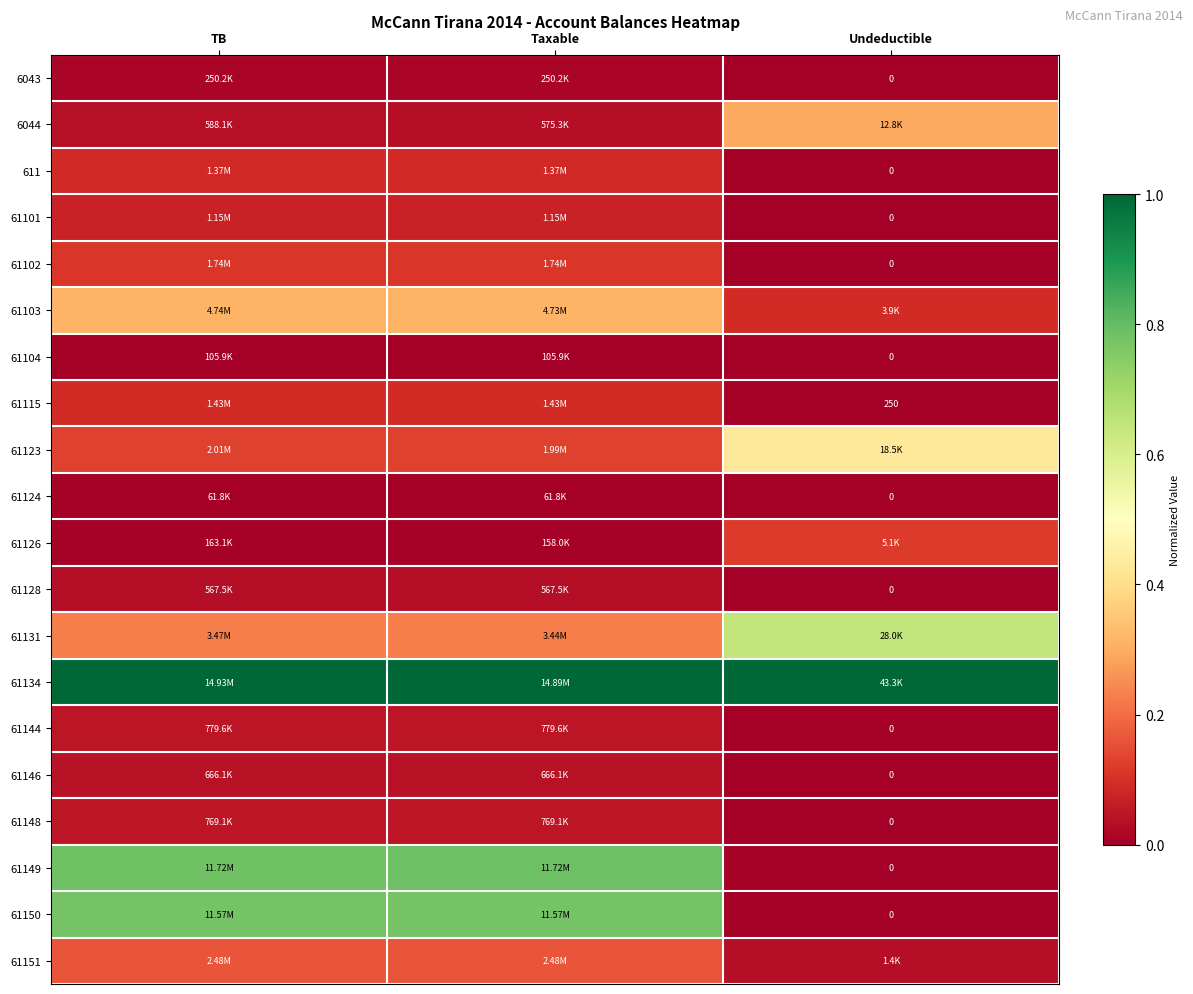

Which has a higher value, Undeductible or TB?

TB